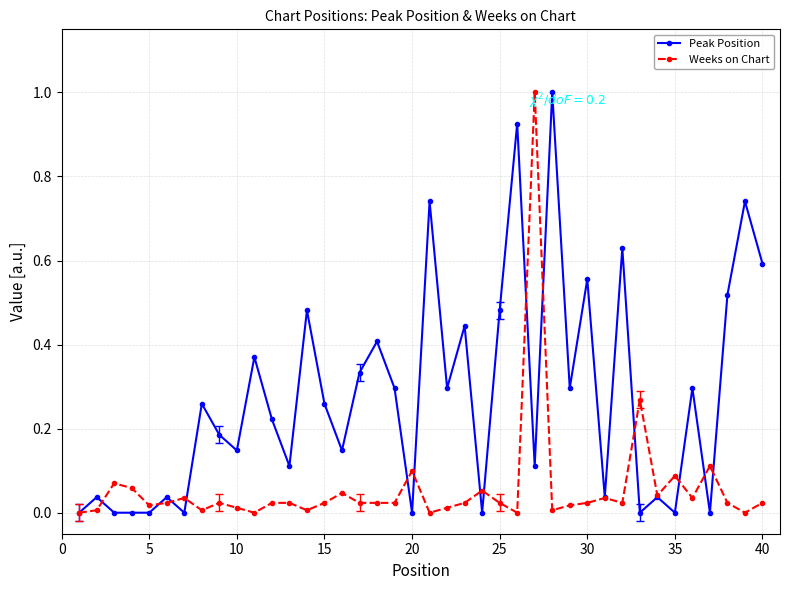

List the series in order of their overall mean, highest first.

Peak Position, Weeks on Chart